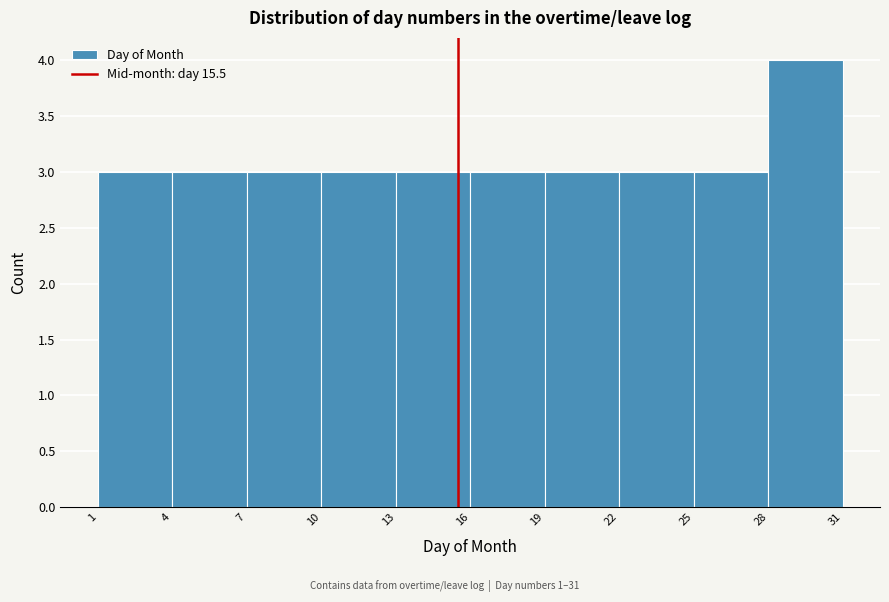

Reading left to right, list every bar in this chart as the range it spans on the x-axis followed by its height. The values are not printed on the chart, so give them approximately, as read against the axis.

1 to 4: 3
4 to 7: 3
7 to 10: 3
10 to 13: 3
13 to 16: 3
16 to 19: 3
19 to 22: 3
22 to 25: 3
25 to 28: 3
28 to 31: 4